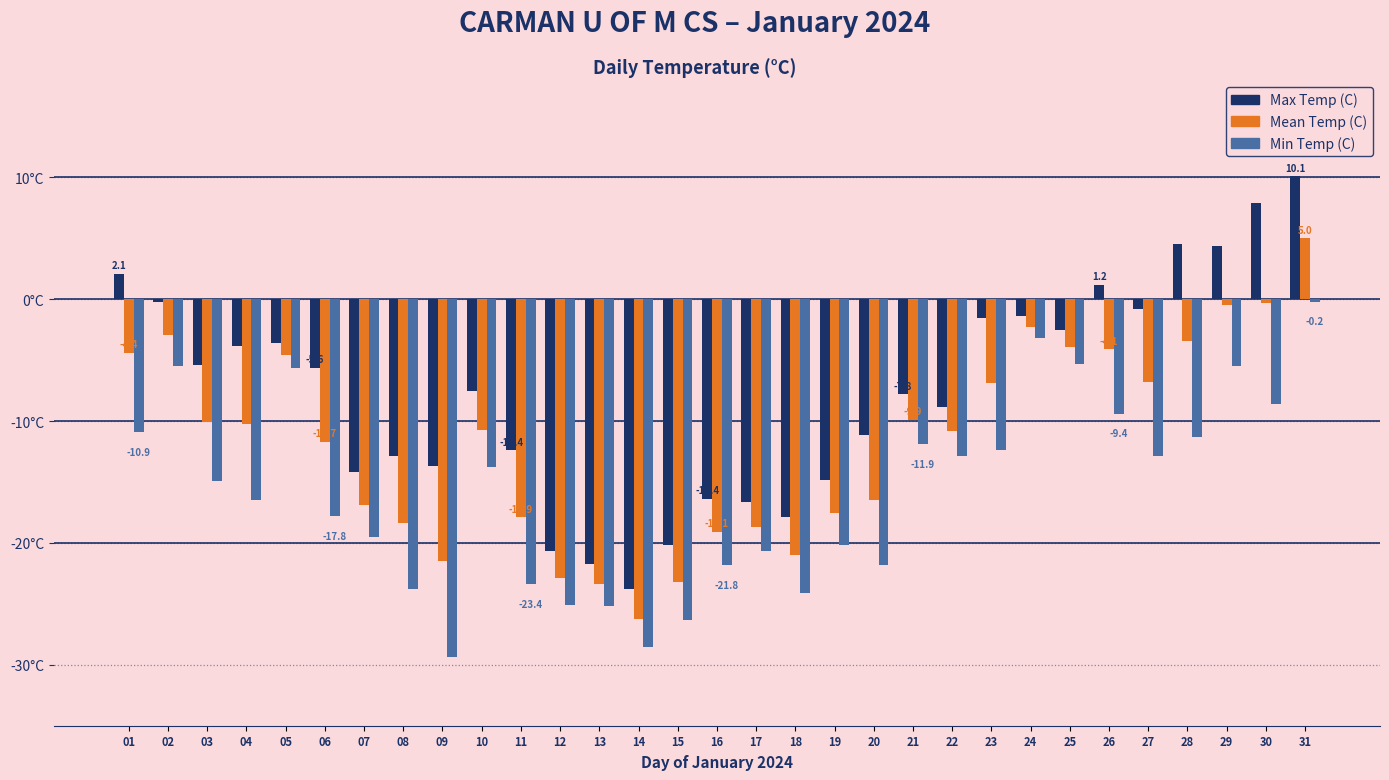

Reading right to left, transcribe all the data shown in this chart.

Max Temp (C): 31=10.1	30=7.9	29=4.4	28=4.5	27=-0.8	26=1.2	25=-2.5	24=-1.4	23=-1.5	22=-8.8	21=-7.8	20=-11.1	19=-14.8	18=-17.9	17=-16.6	16=-16.4	15=-20.2	14=-23.8	13=-21.7	12=-20.7	11=-12.4	10=-7.5	09=-13.7	08=-12.9	07=-14.2	06=-5.6	05=-3.6	04=-3.8	03=-5.4	02=-0.2	01=2.1
Mean Temp (C): 31=5.0	30=-0.3	29=-0.5	28=-3.4	27=-6.8	26=-4.1	25=-3.9	24=-2.3	23=-6.9	22=-10.8	21=-9.9	20=-16.5	19=-17.5	18=-21.0	17=-18.7	16=-19.1	15=-23.2	14=-26.2	13=-23.4	12=-22.9	11=-17.9	10=-10.7	09=-21.5	08=-18.4	07=-16.9	06=-11.7	05=-4.6	04=-10.2	03=-10.1	02=-2.9	01=-4.4
Min Temp (C): 31=-0.2	30=-8.6	29=-5.5	28=-11.3	27=-12.9	26=-9.4	25=-5.3	24=-3.2	23=-12.4	22=-12.9	21=-11.9	20=-21.8	19=-20.2	18=-24.1	17=-20.7	16=-21.8	15=-26.3	14=-28.5	13=-25.2	12=-25.1	11=-23.4	10=-13.8	09=-29.4	08=-23.8	07=-19.5	06=-17.8	05=-5.6	04=-16.5	03=-14.9	02=-5.5	01=-10.9